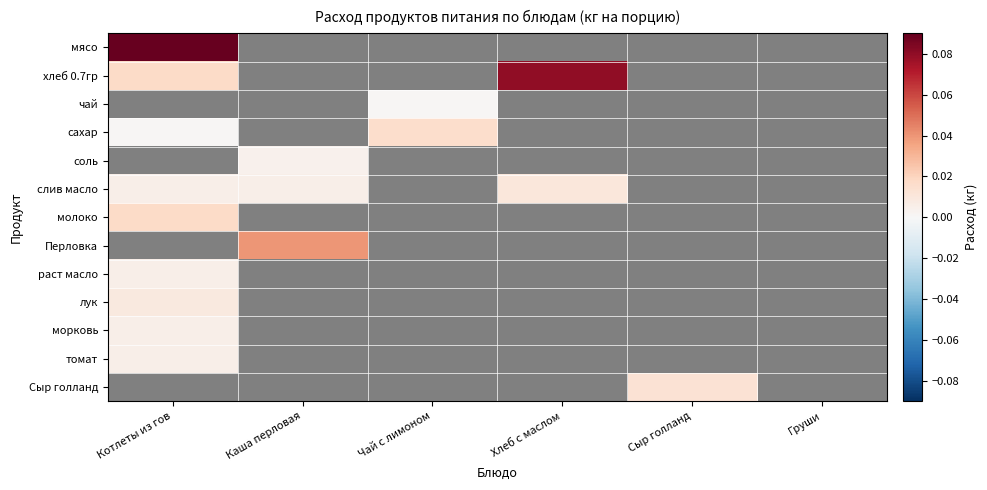

At which label does раст масло reach its peak?

Котлеты из гов